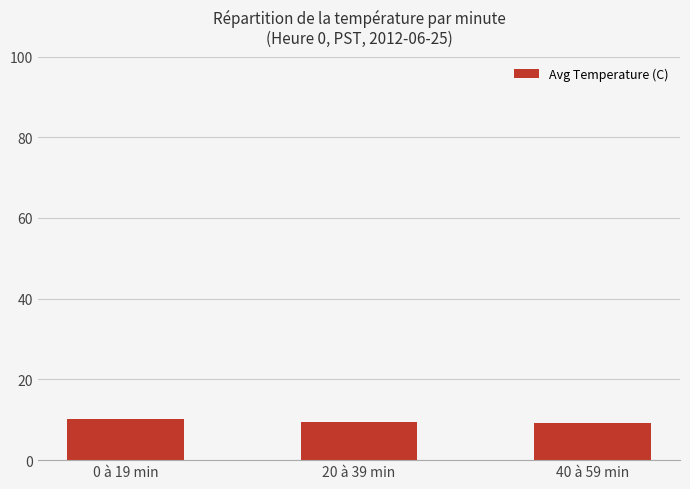

Reading left to right, list all the values displayed in this chart.

10.1	9.6	9.1